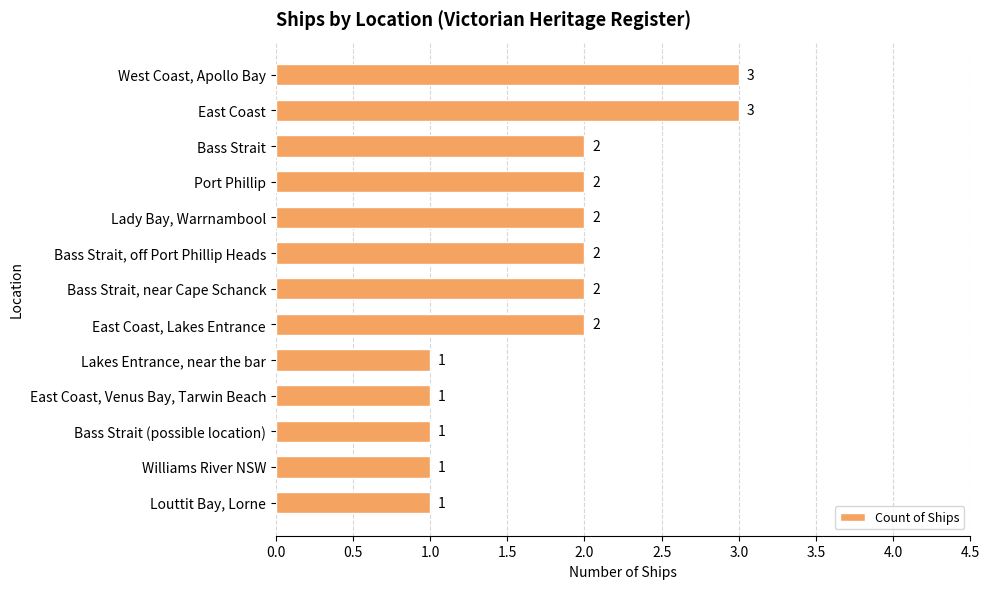

How many values are between 1 and 2?

11